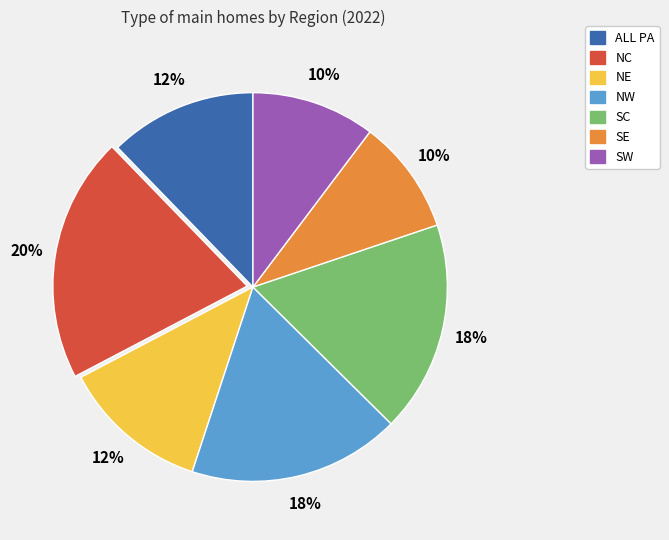

Count the number of slices in the pie.

7